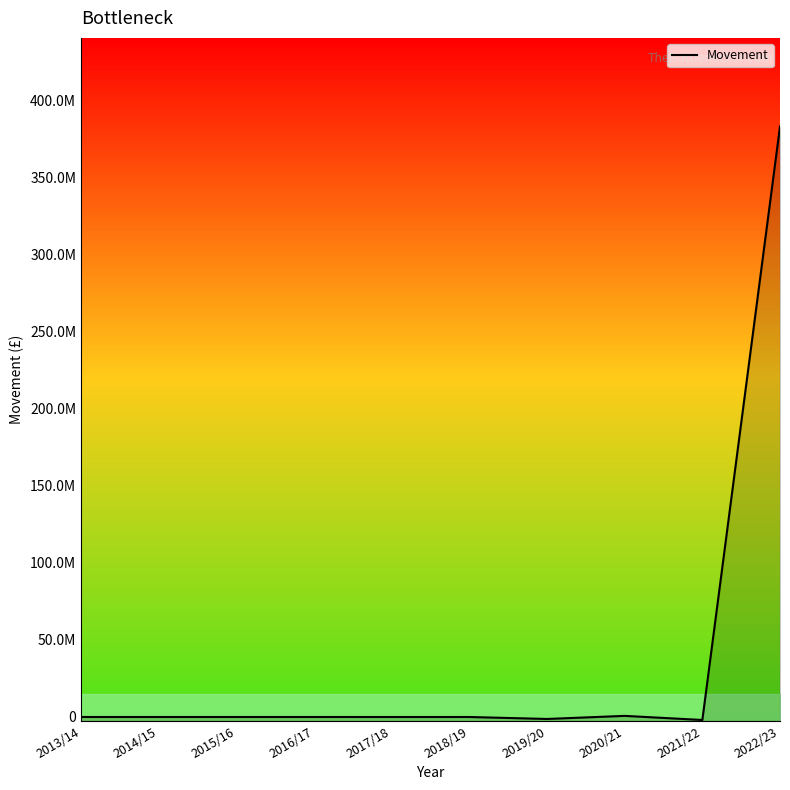

Which category has the highest value across all series?

2022/23